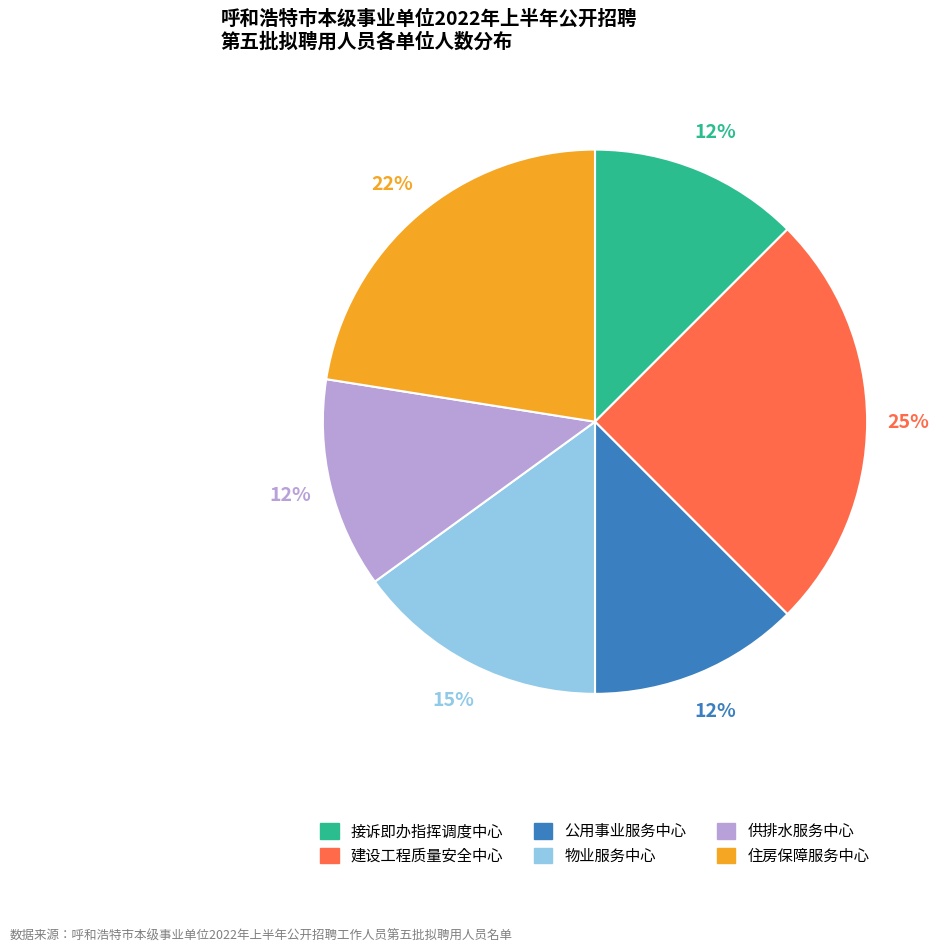

Does any single category account for the majority?

No